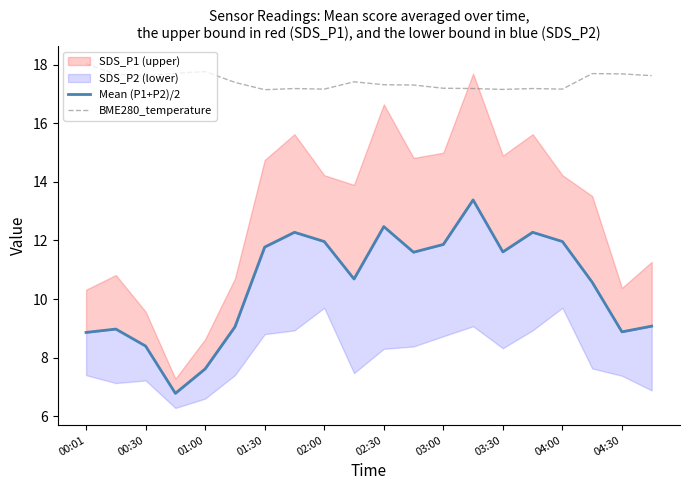

Which label corresponds to the largest value in the chart?

00:01